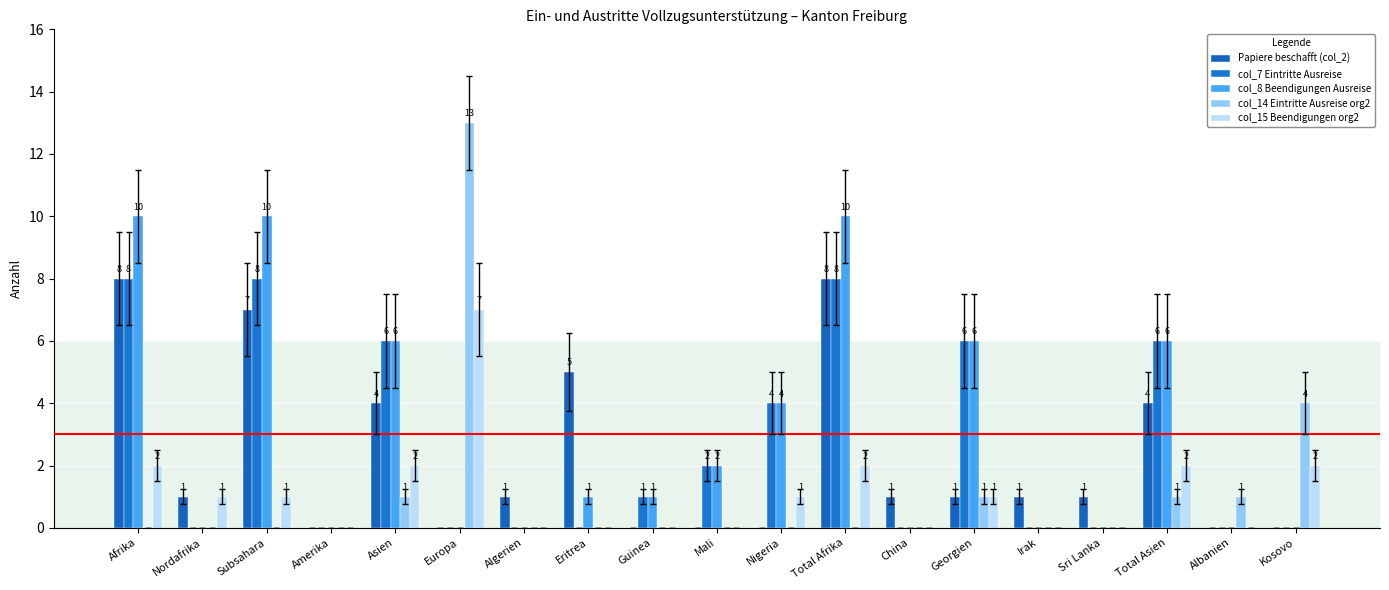

What is the maximum value shown in the chart?

13